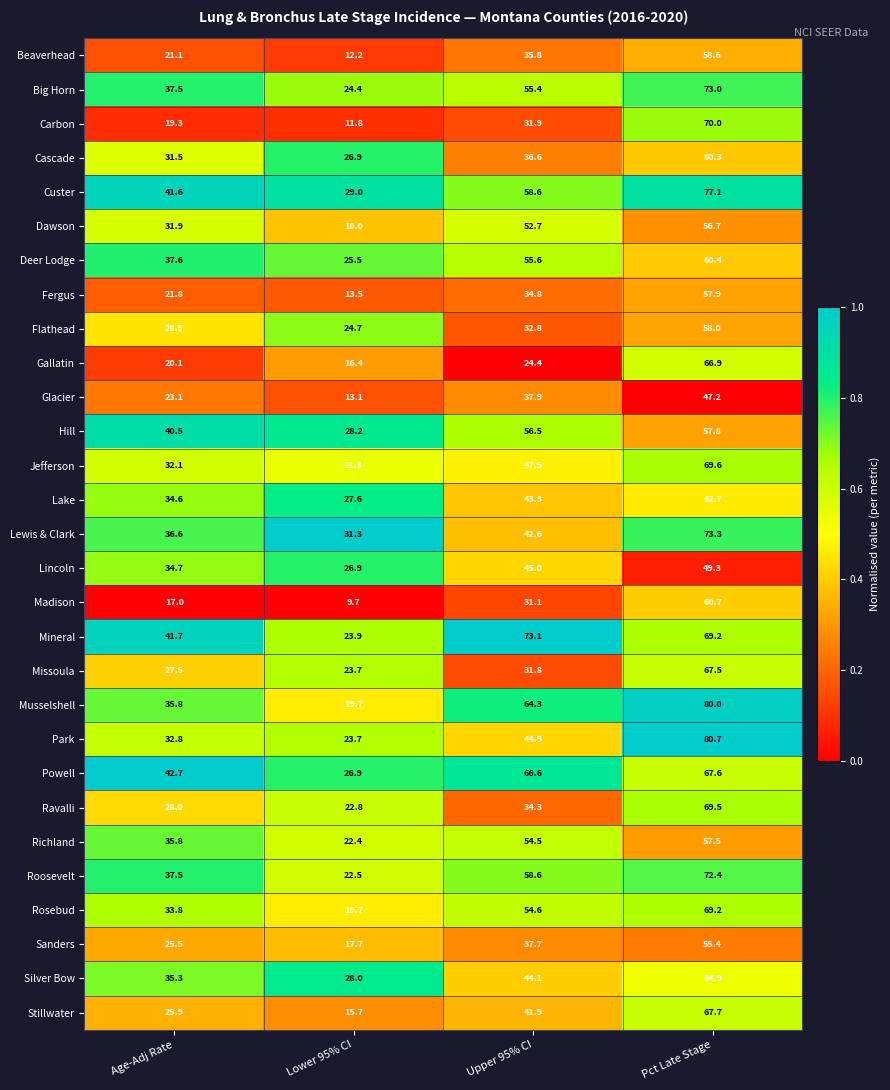

What is the sum of the Mineral values at Age-Adj Rate and Lower 95% CI?

65.6